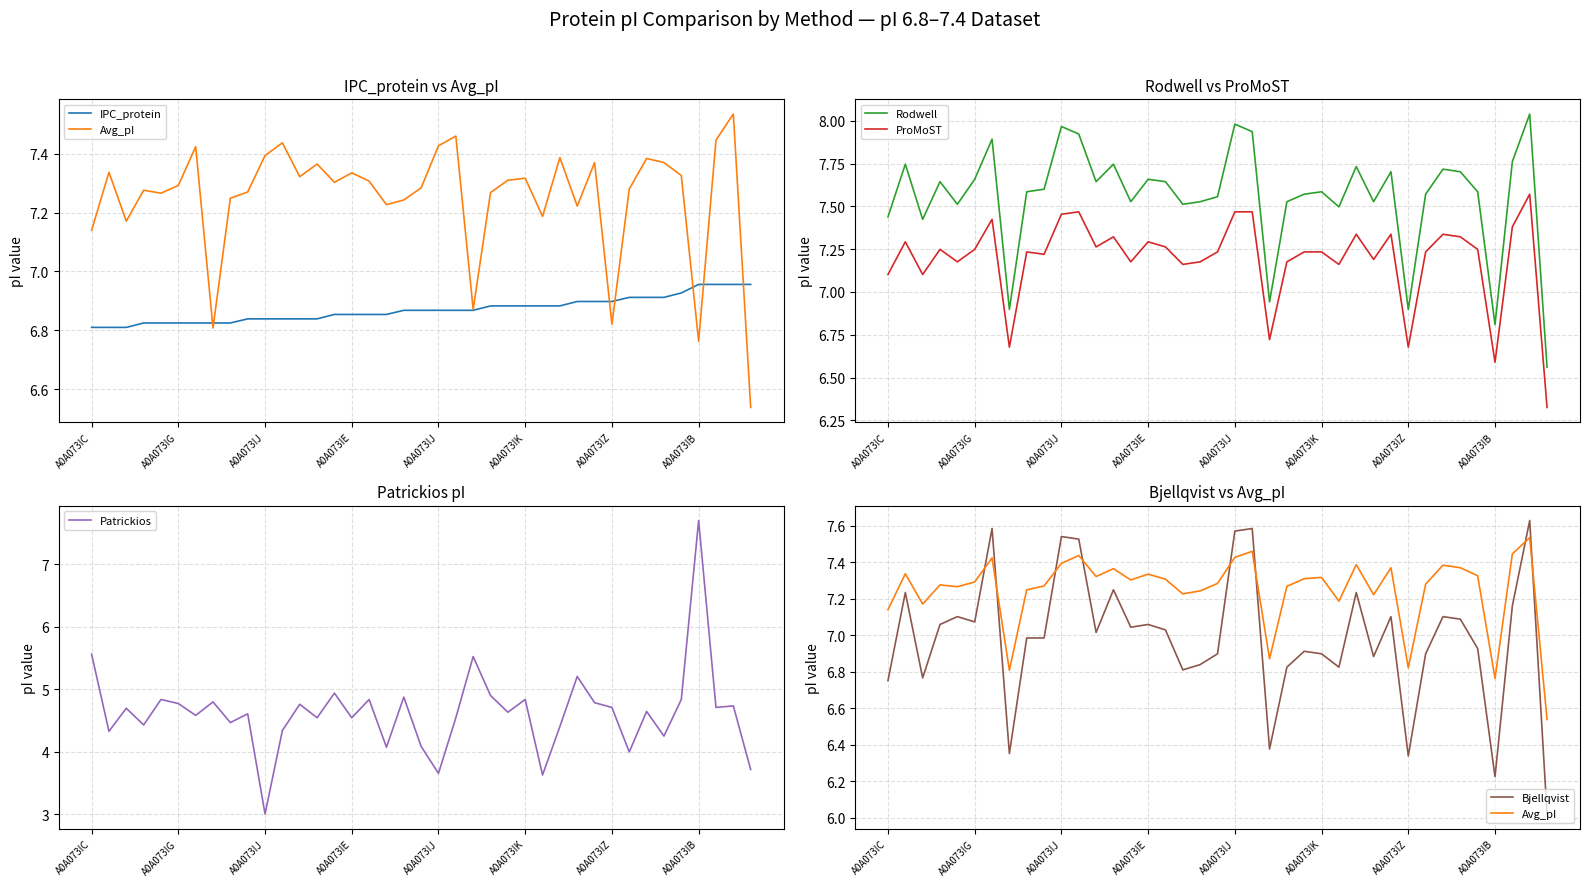

What is the sum of all Patrickios values?

180.6